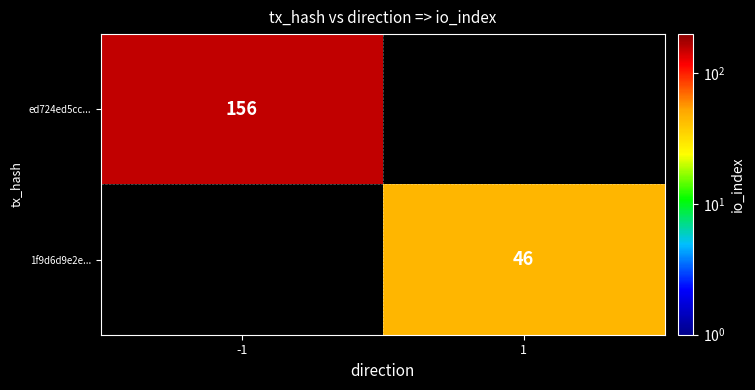

The value of 1f9d6d9e2e... at 1 is 18. True or false?

False